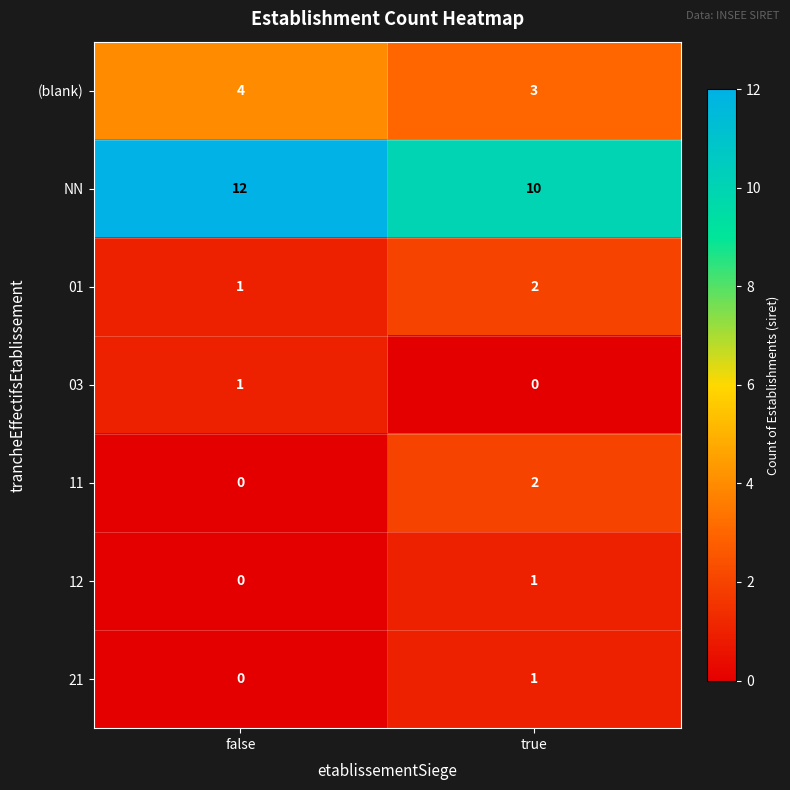

What is the spread (max minus min) of values at true?

10